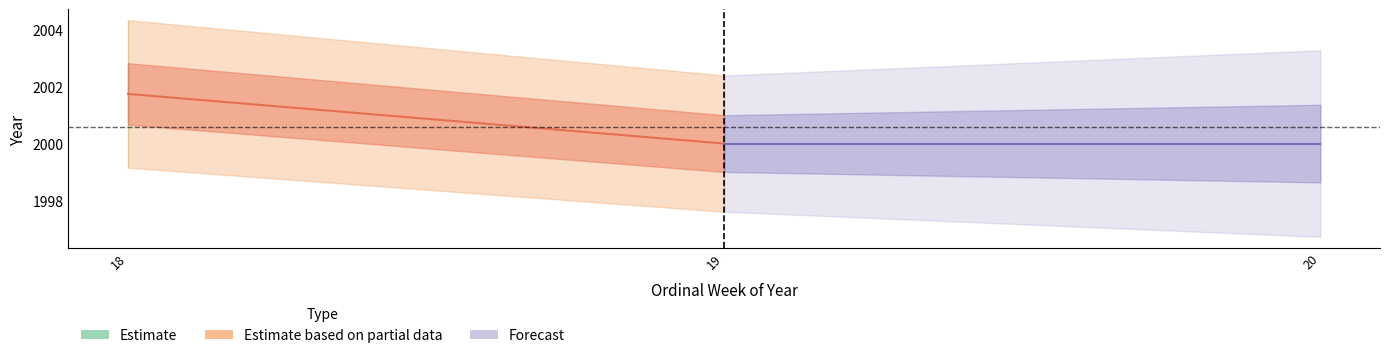

What is the value of the Estimate based on partial data point at the 1st from the left?

2001.8